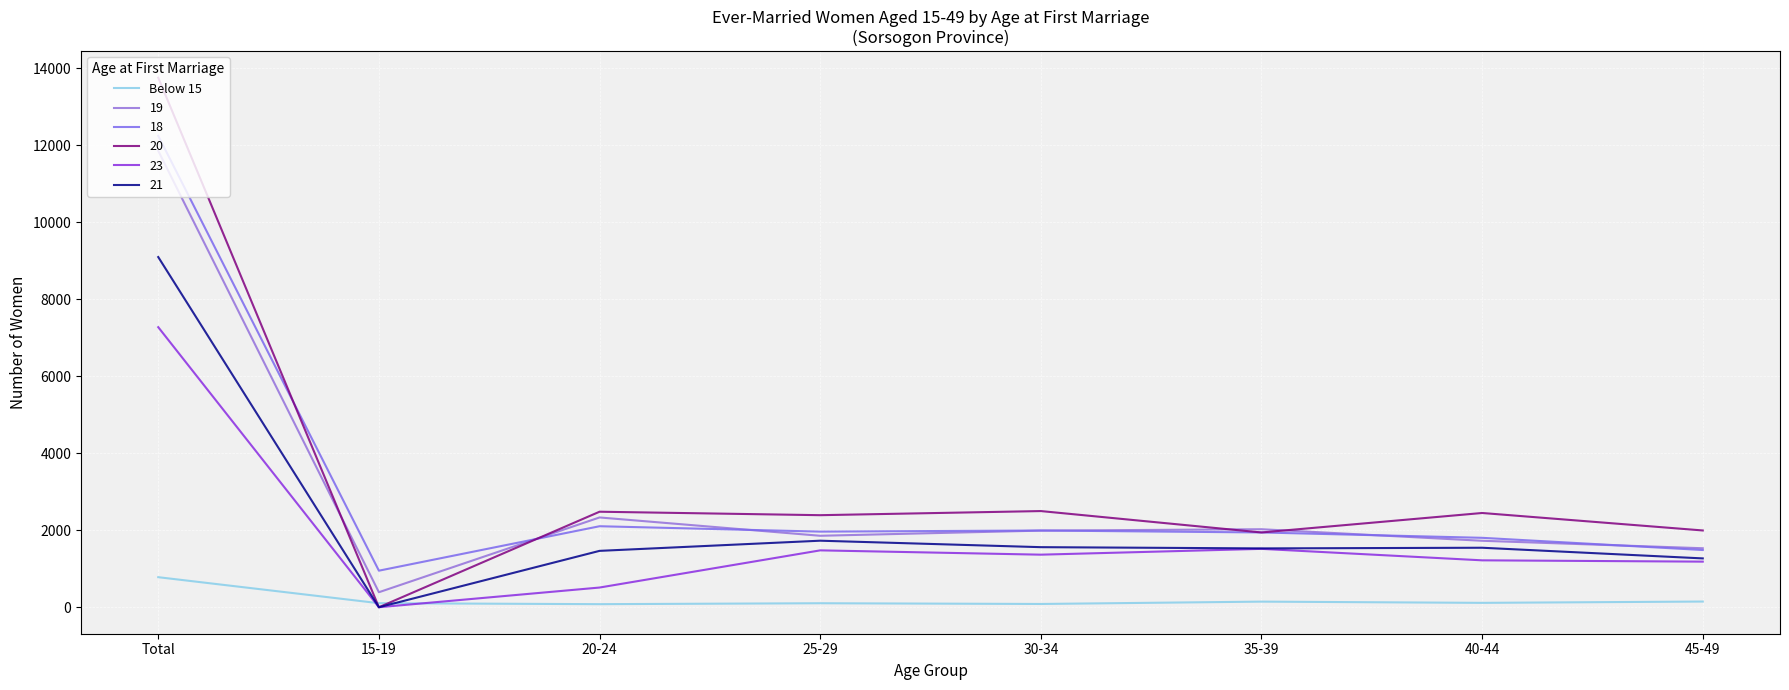

Which has a higher value, 15-19 or 35-39?

35-39